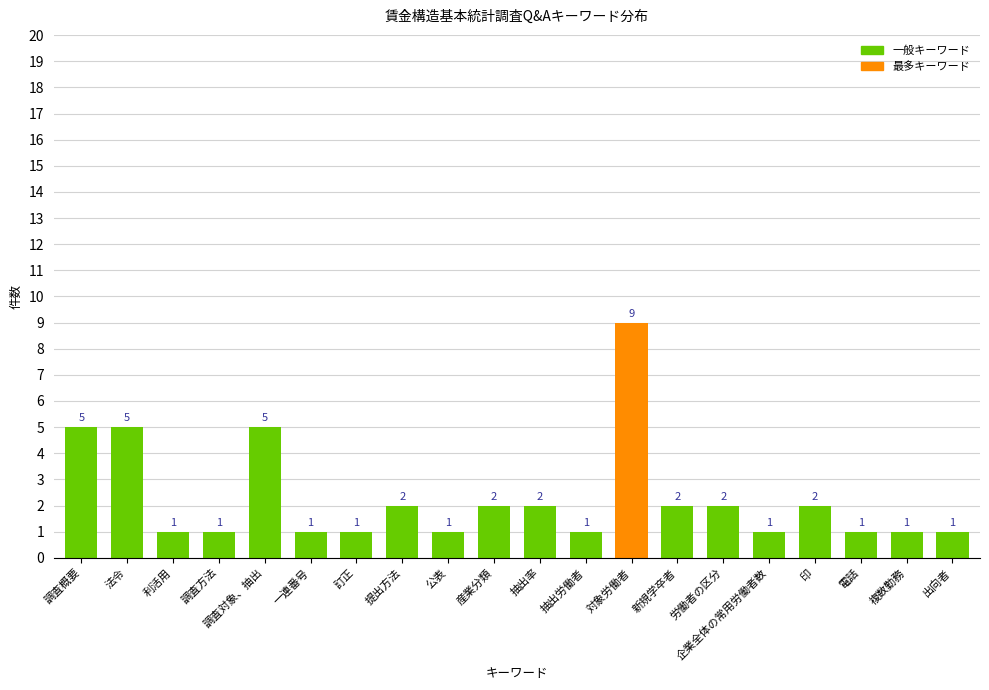

What is the difference between the values at 法令 and 出向者?

4